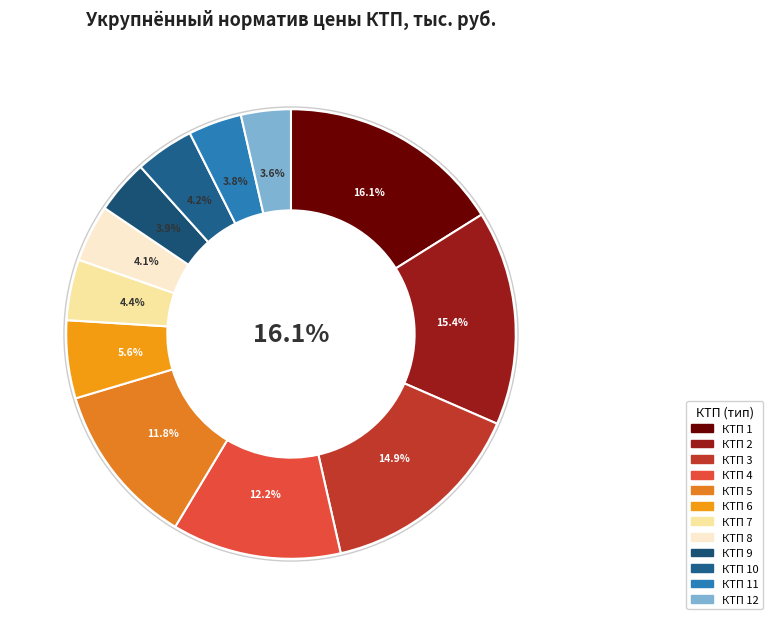

To the nearest percent, what is the combined percentage of КТП 5 and КТП 1?

28%